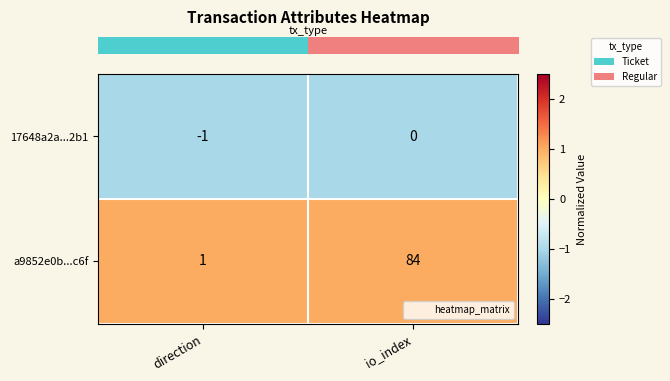

True or false: 17648a2a...2b1 has a value of 1 at io_index.

False